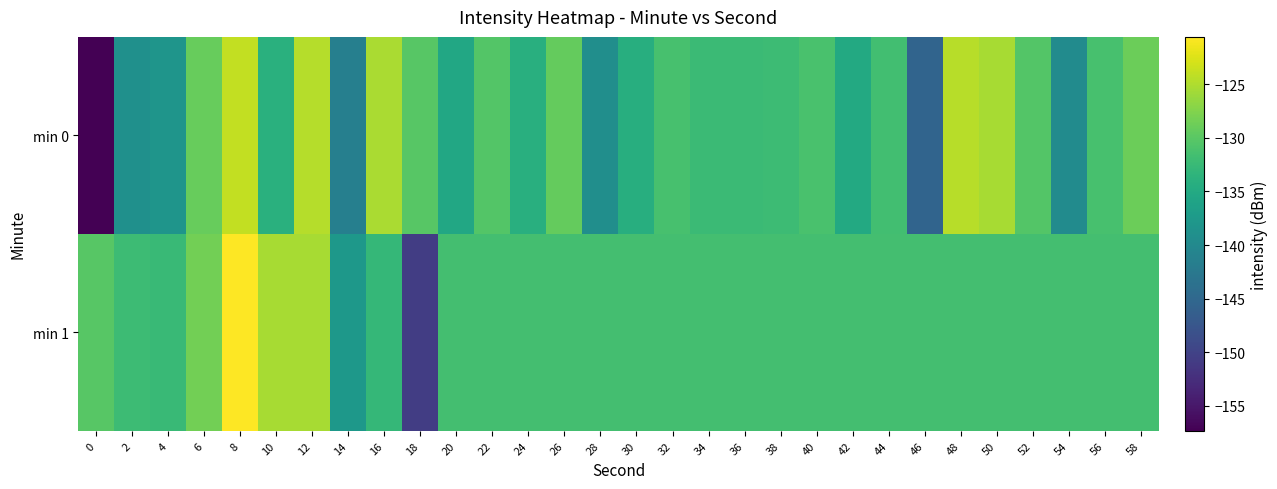

Which has a higher value, 46 or 44?

44